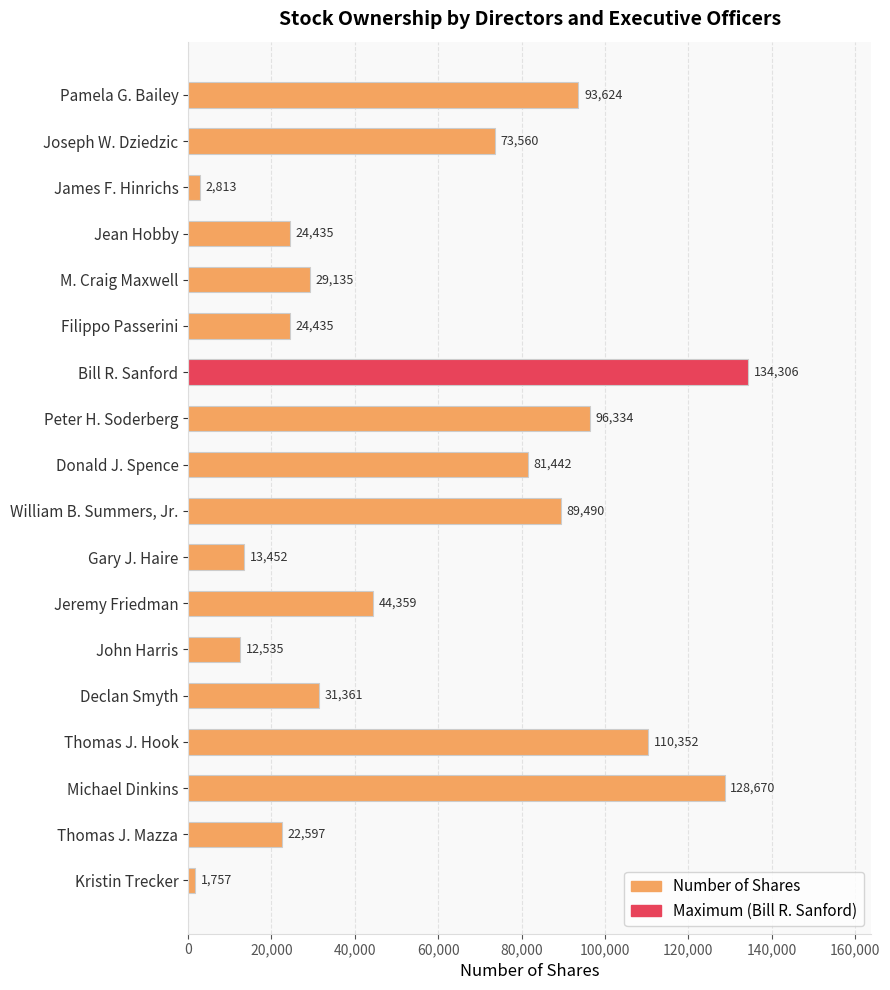

Which category has the lowest value across all series?

Kristin Trecker